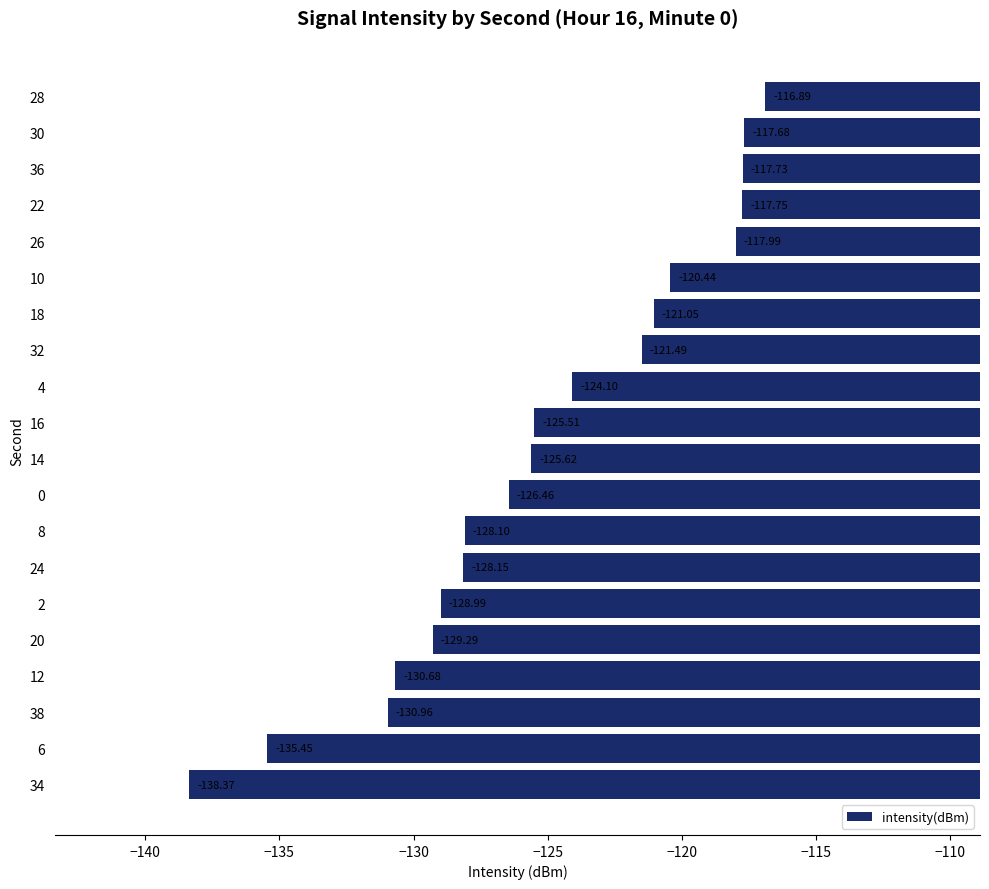

What is the change in value from 12 to 14?

+5.1